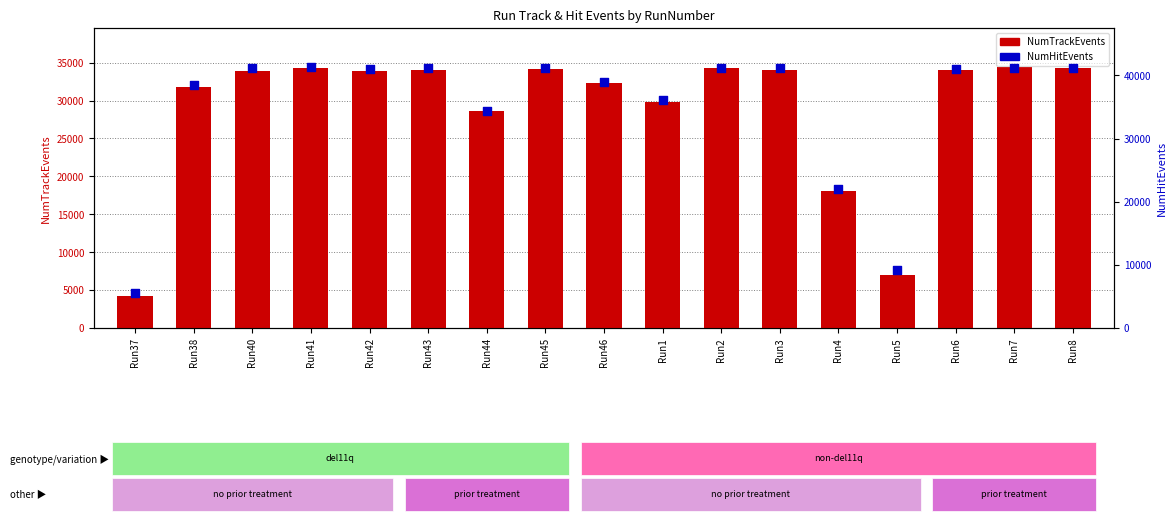

At how many categories does at least one series exceed 40634?

10